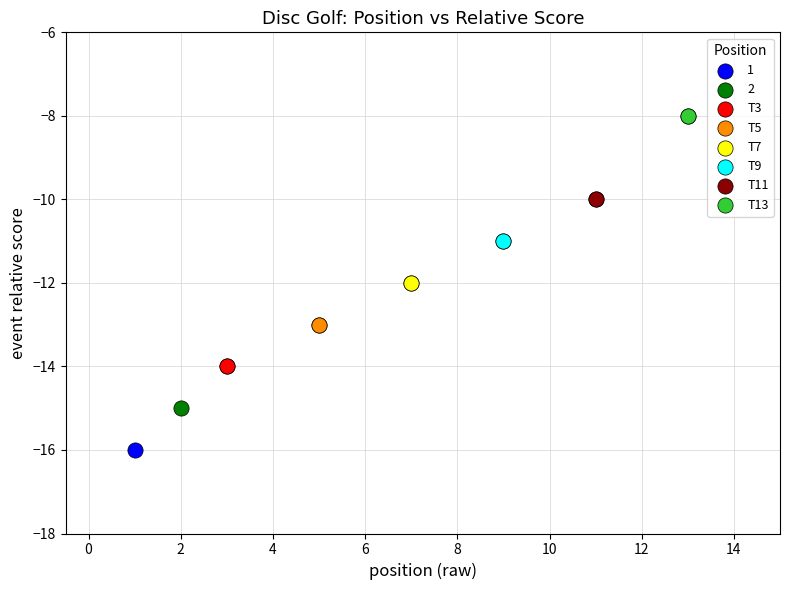

Which series reaches the maximum Y coordinate?

T13